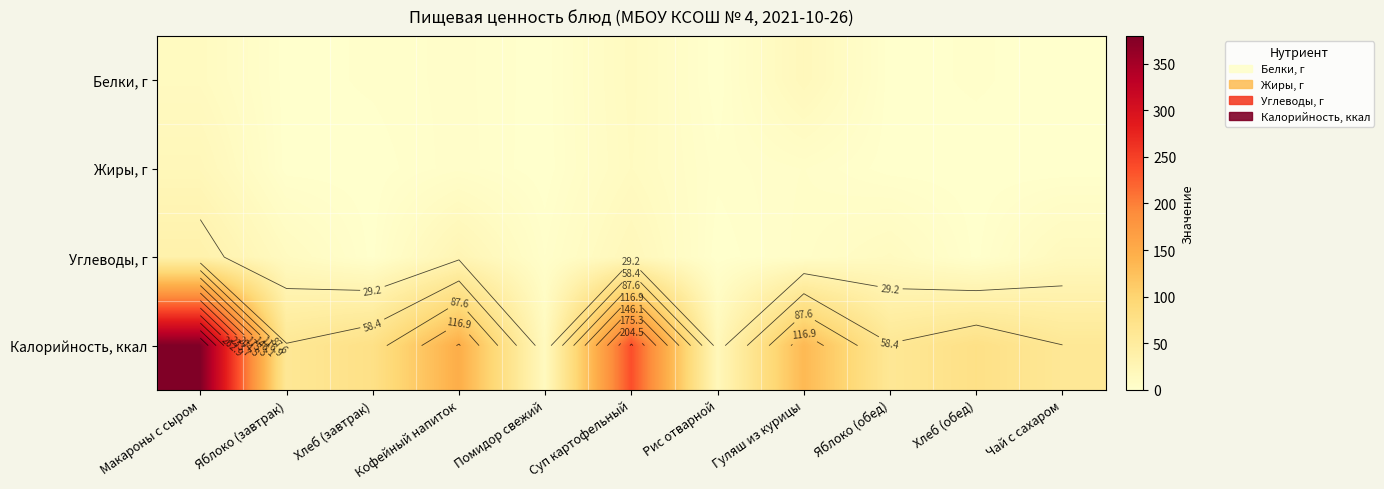

What is the difference between the Углеводы, г values at Макароны с сыром and Суп картофельный?

16.2